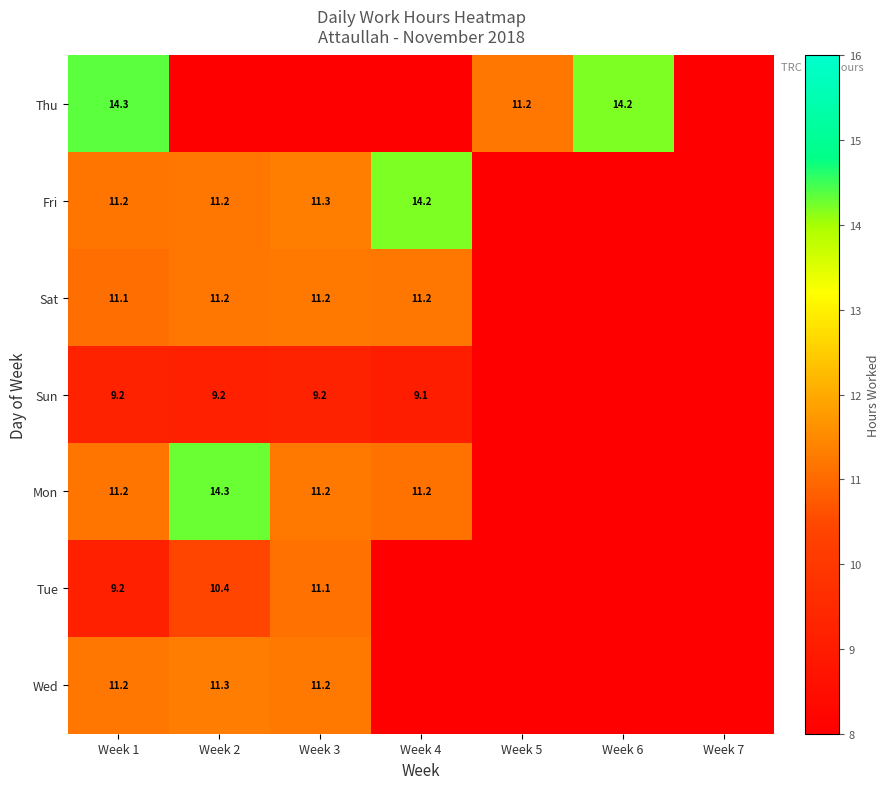

Is the value of Thu at Week 6 greater than the value of Fri at Week 3?

Yes